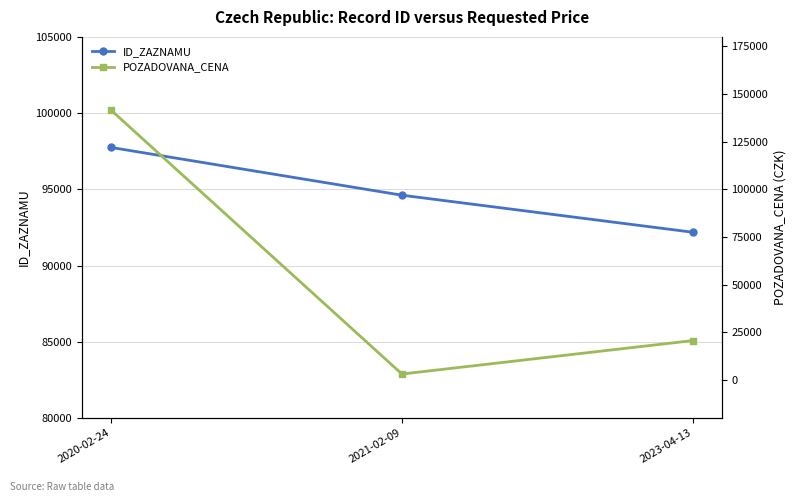

Which series has the widest spread of values?

POZADOVANA_CENA